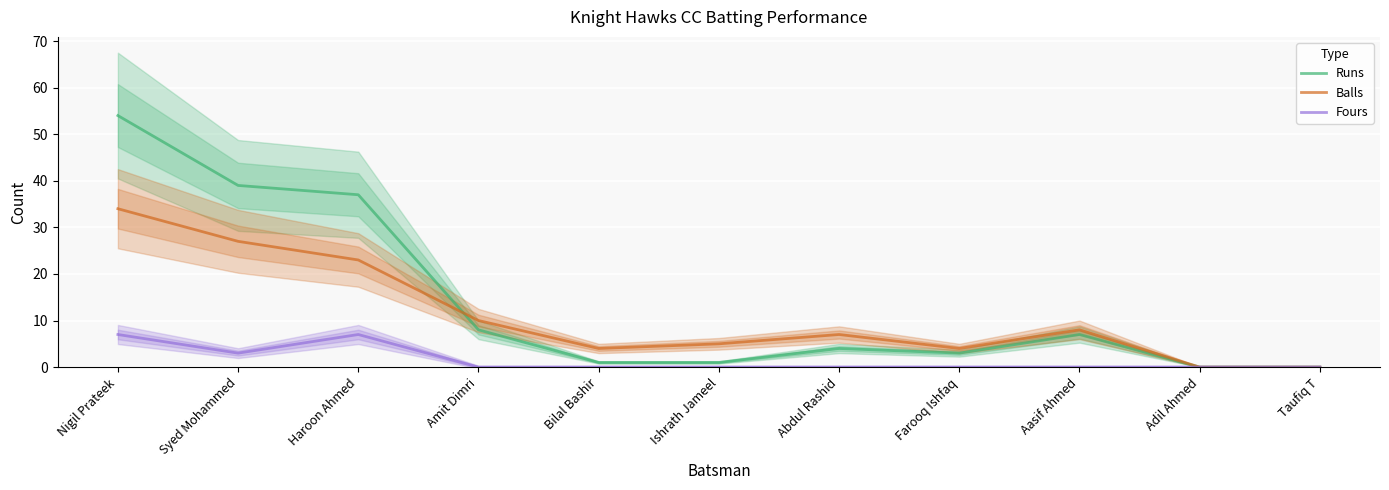

Which category has the highest value across all series?

Nigil Prateek